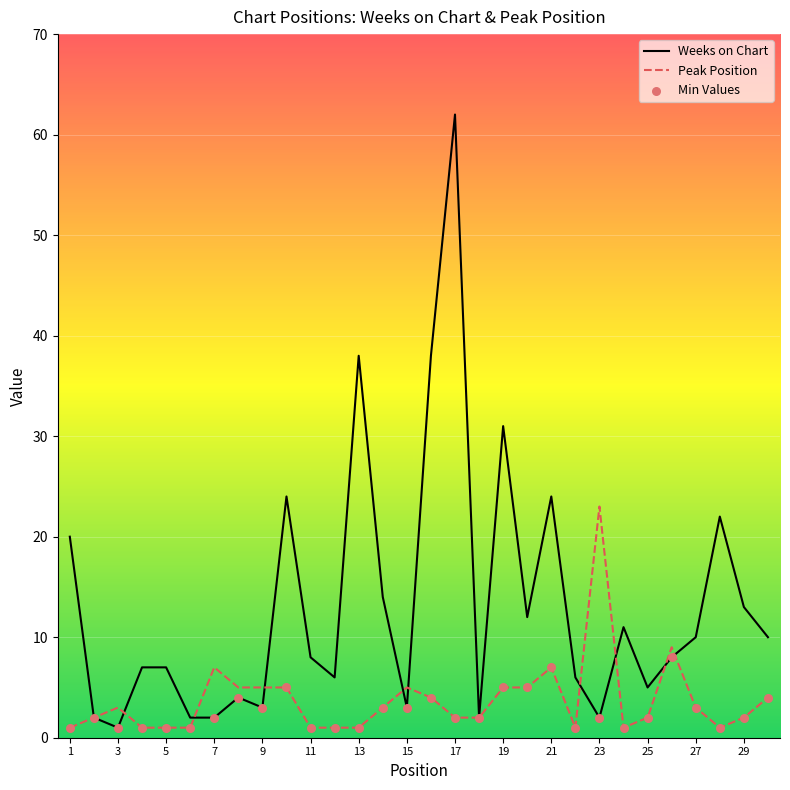

Which series has the largest total across all categories?

Weeks on Chart